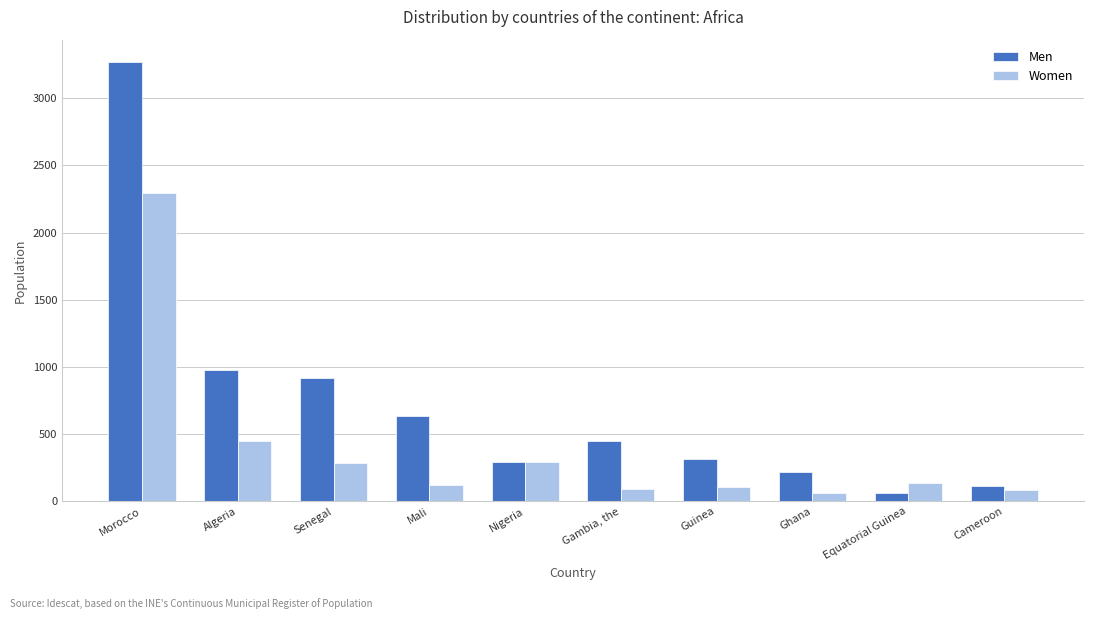

How many categories are shown in the chart?

10